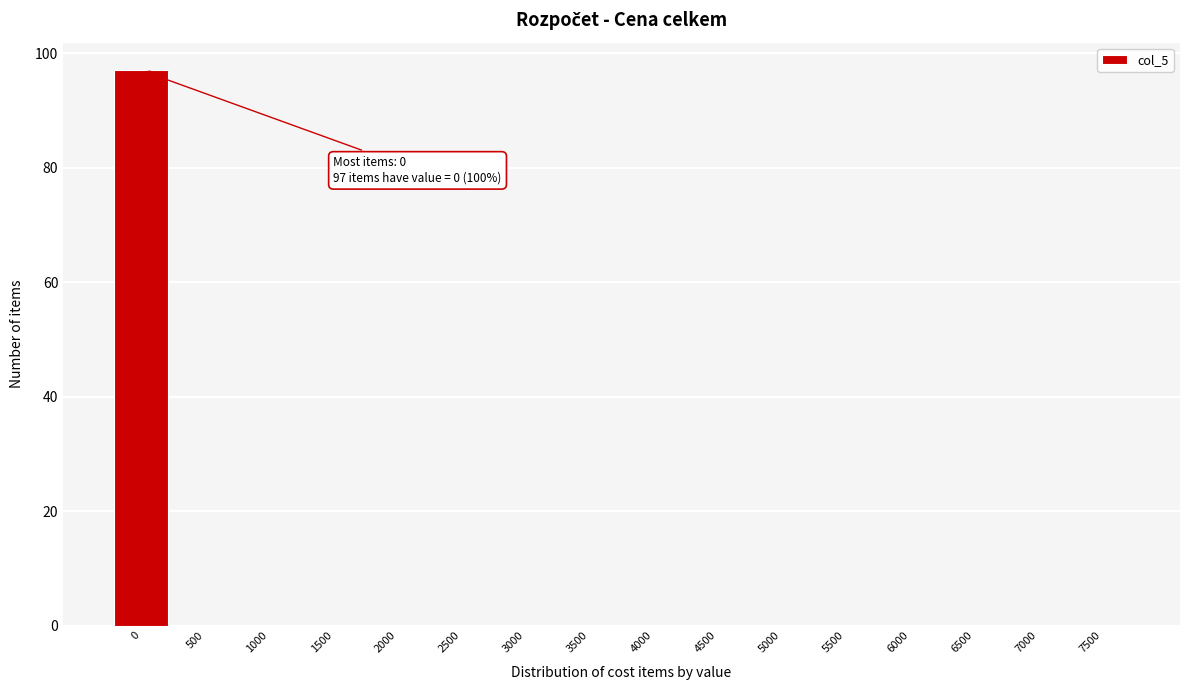

Reading left to right, what are all the values shown in this chart?

0=97	500=0	1000=0	1500=0	2000=0	2500=0	3000=0	3500=0	4000=0	4500=0	5000=0	5500=0	6000=0	6500=0	7000=0	7500=0